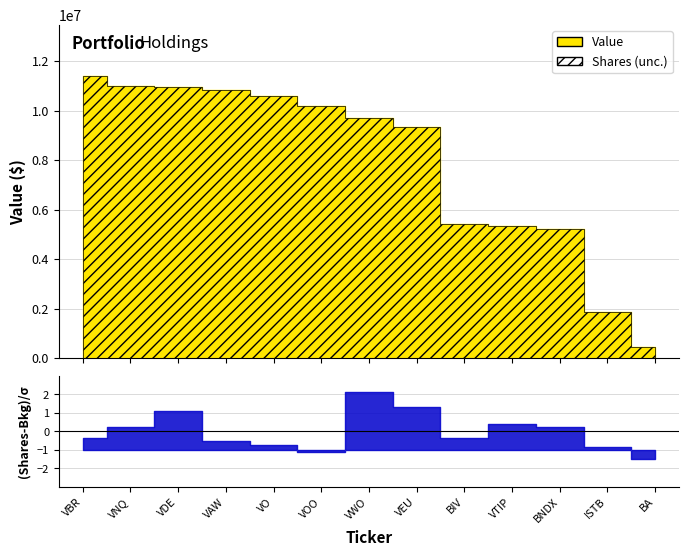

At which category does the chart reach its minimum across all series?

BA